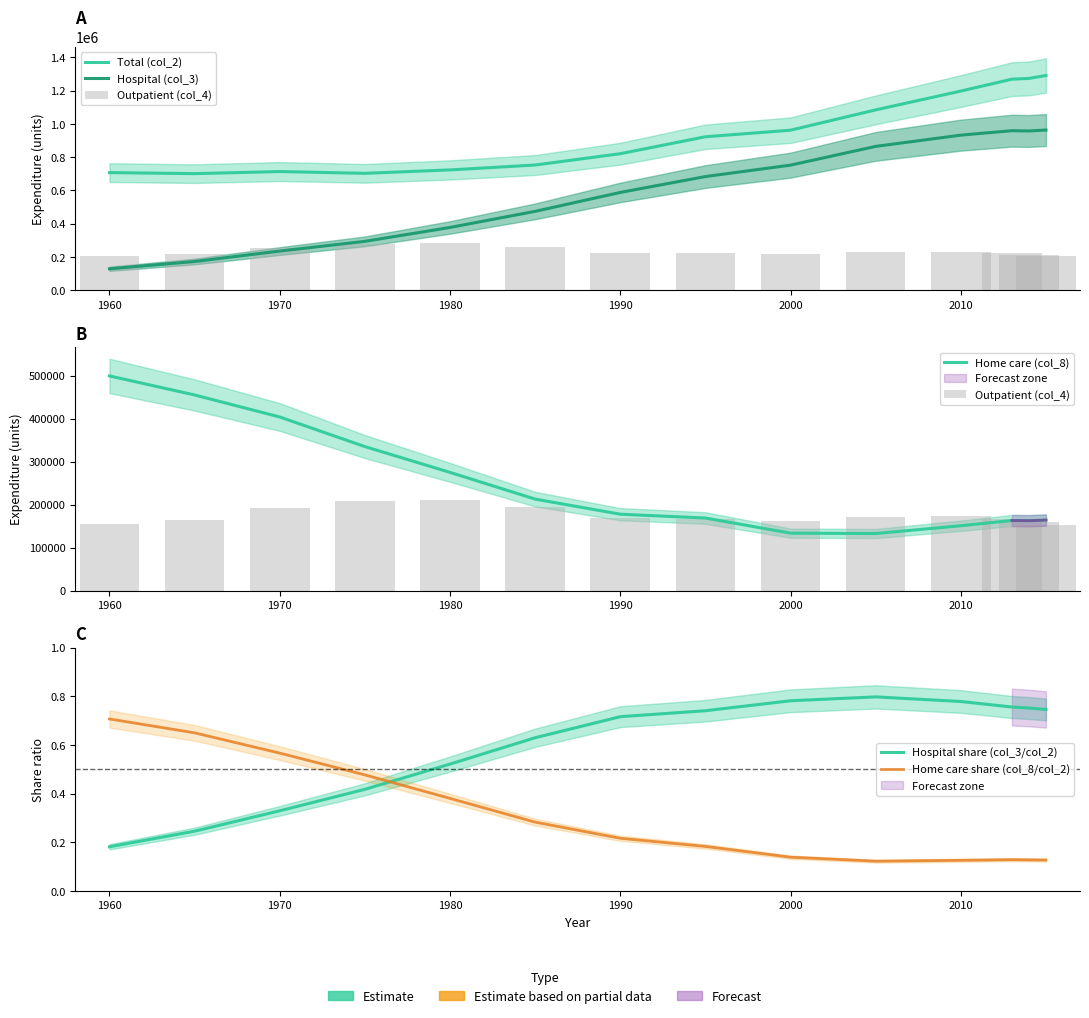

The value of Home care (col_8) at 1990 is 231431.7. True or false?

False